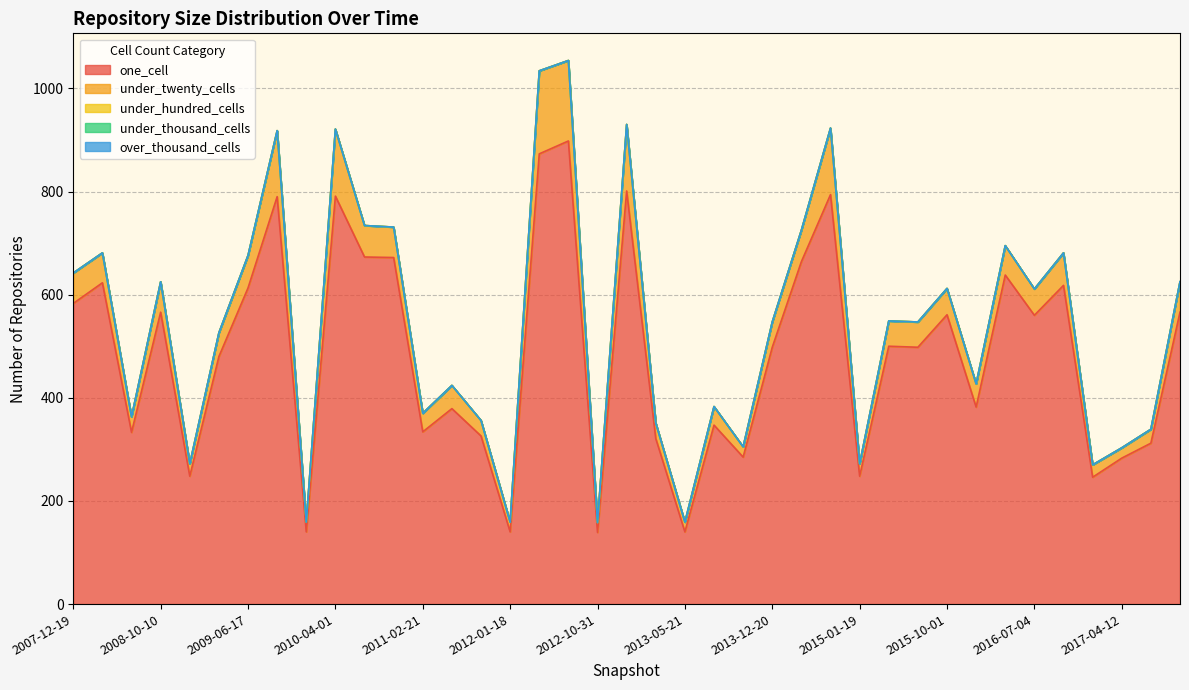

What value does the under_twenty_cells series have at 2007-12-19, to the nearest 5?

60